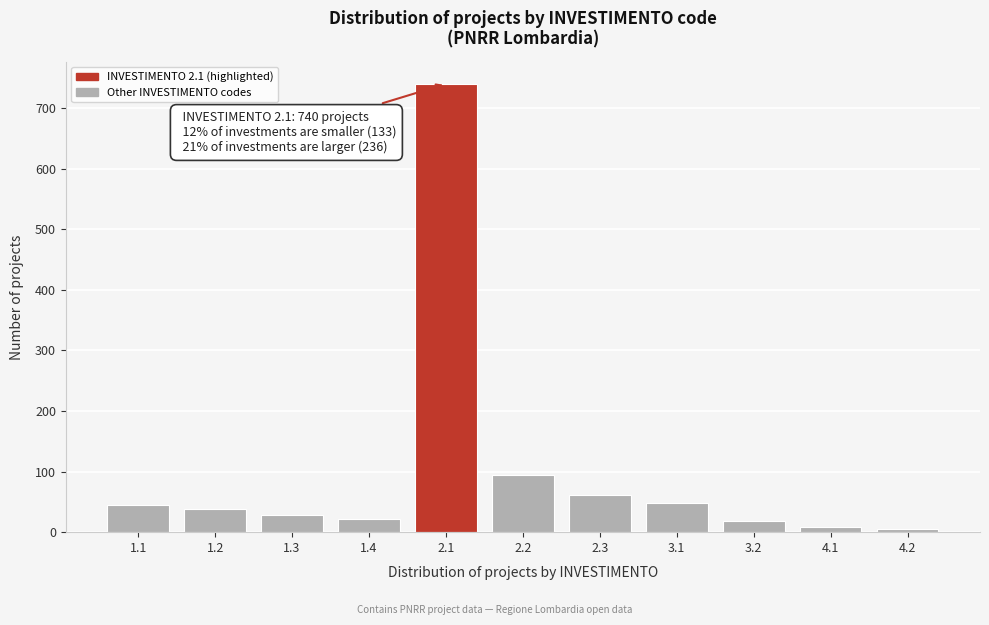

What is the maximum value shown in the chart?

740